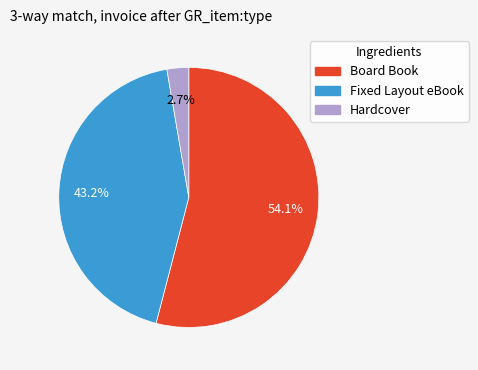

Count the number of slices in the pie.

3